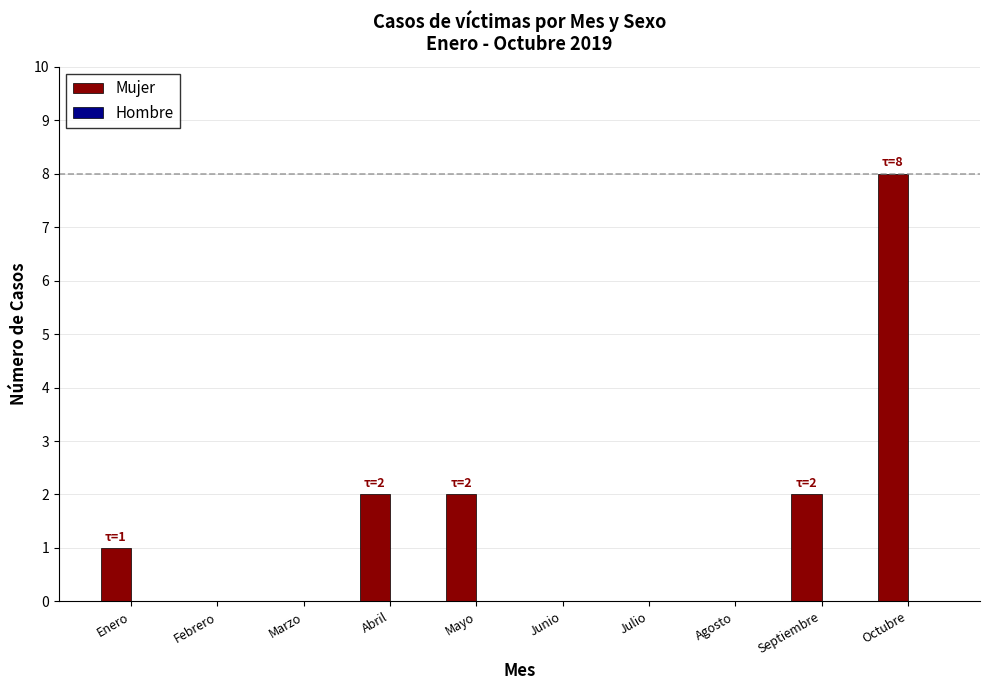

What is the maximum value shown in the chart?

8